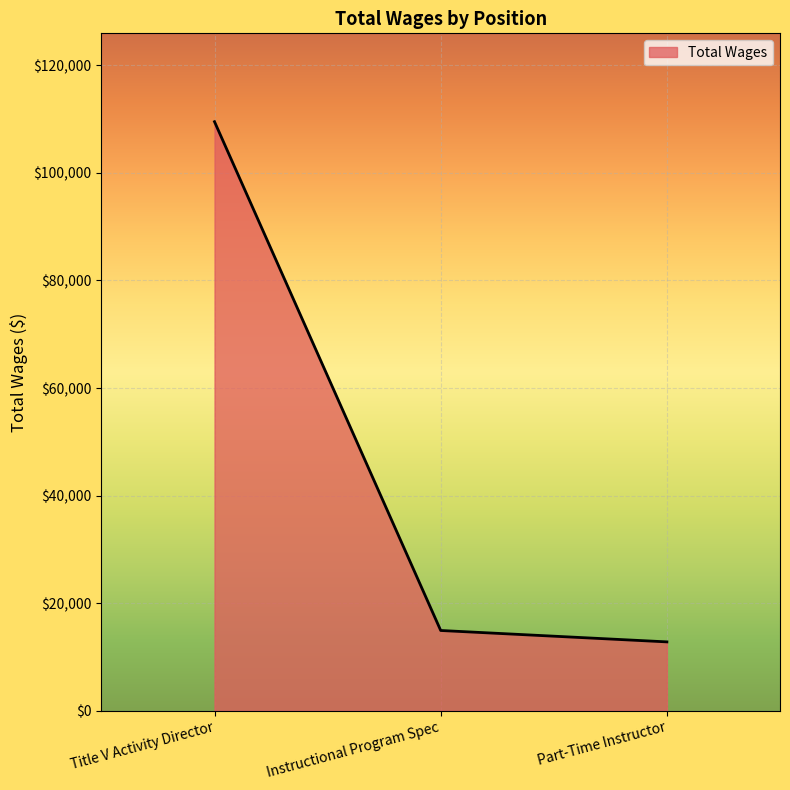

Where is the data nearest to the value 61164?

Instructional Program Spec